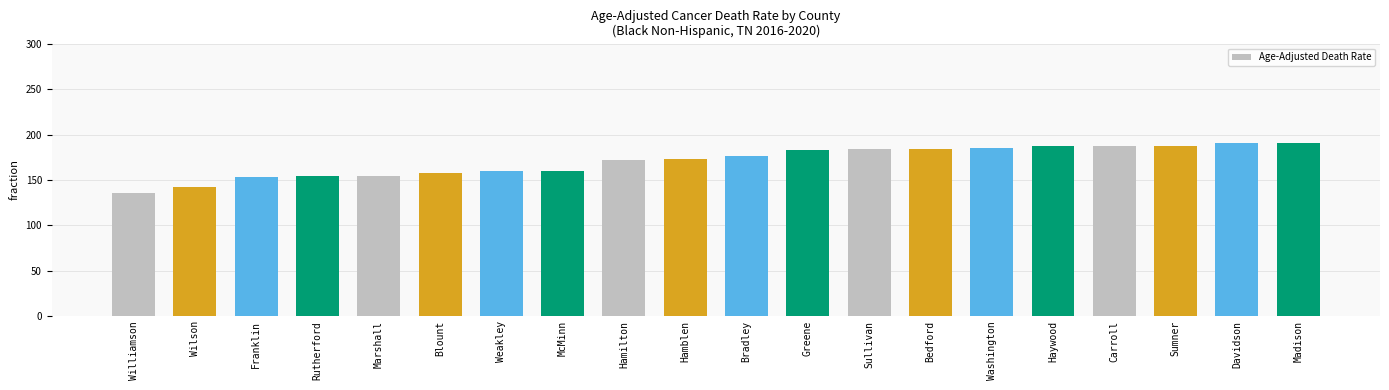

What is the approximate value at Bedford?

184.6